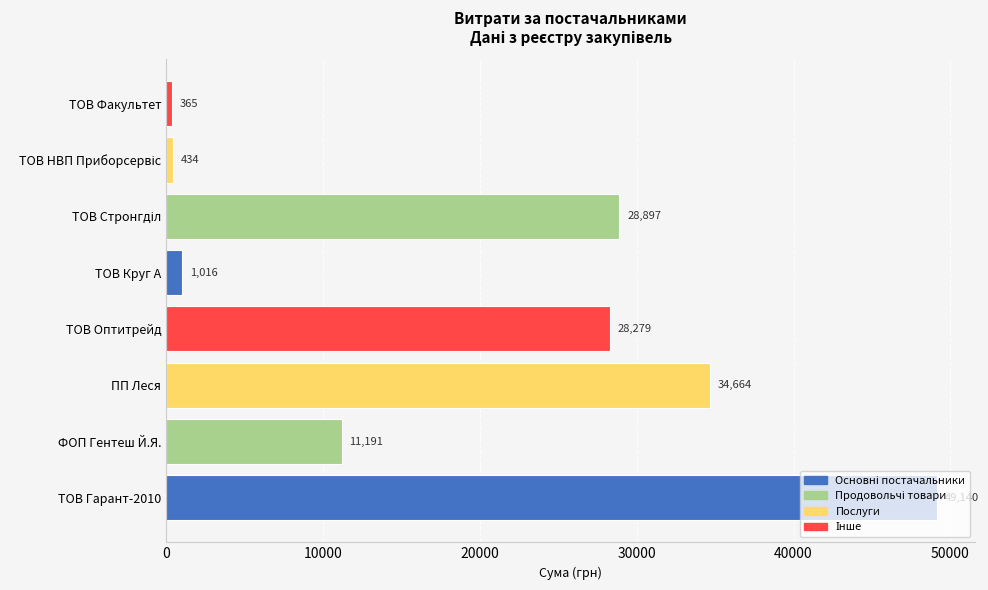

At which label is the value closest to 24752?

ТОВ Оптитрейд